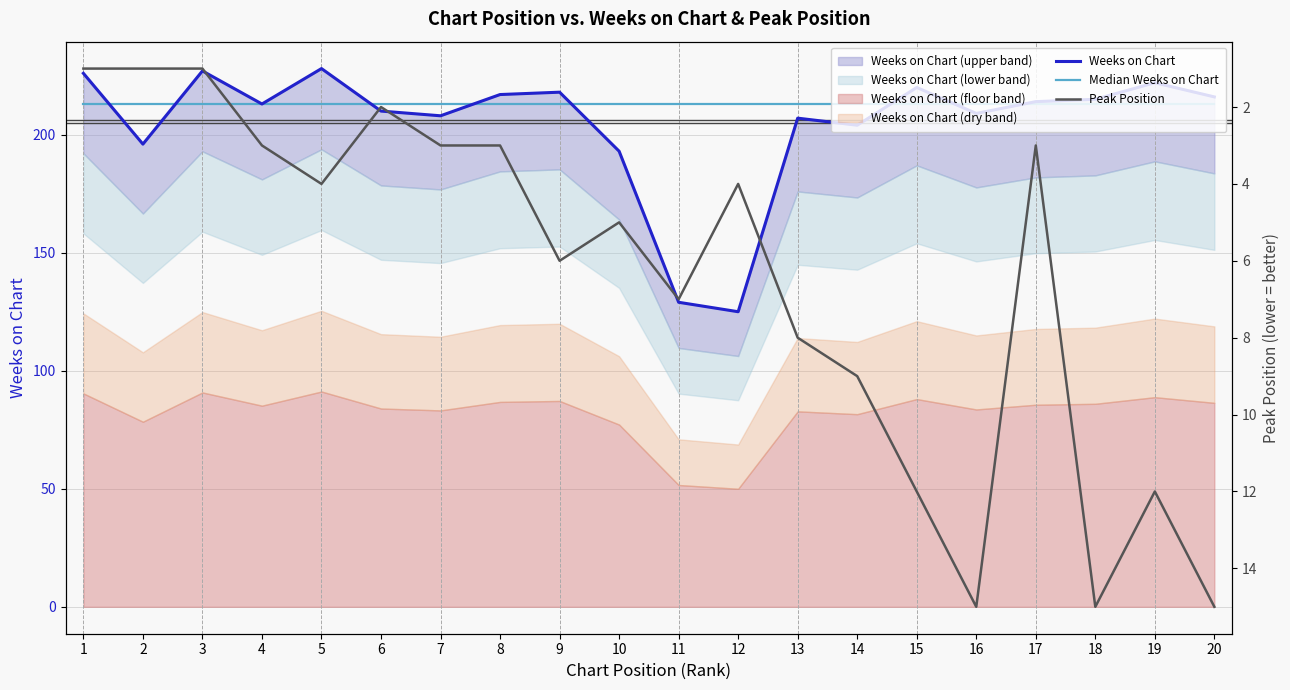

At which label is Weeks on Chart closest to 176?

10